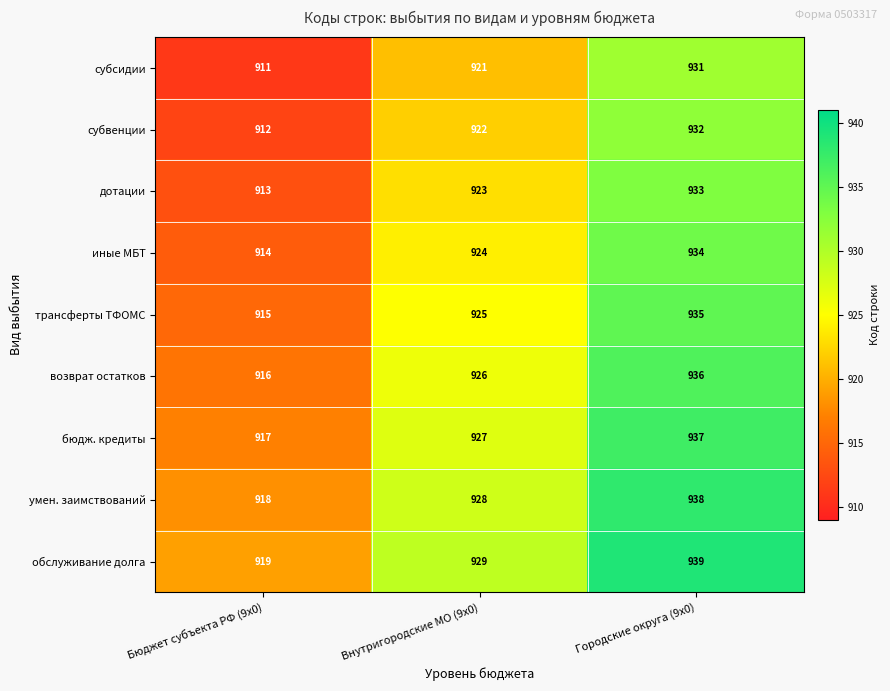

Which category has the lowest value across all series?

Бюджет субъекта РФ (9x0)